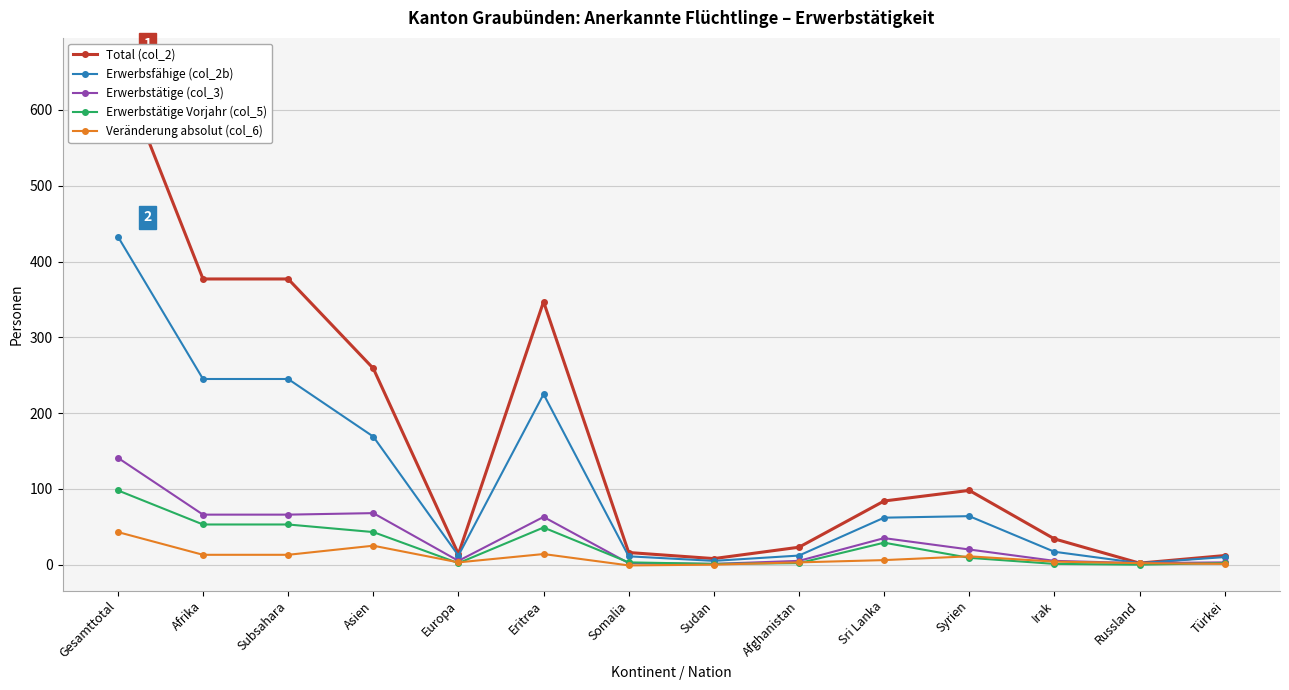

Reading left to right, list all the values displayed in this chart.

Total (col_2): Gesamttotal=662	Afrika=377	Subsahara=377	Asien=259	Europa=14	Eritrea=347	Somalia=16	Sudan=8	Afghanistan=23	Sri Lanka=84	Syrien=98	Irak=34	Russland=2	Türkei=12
Erwerbsfähige (col_2b): Gesamttotal=433	Afrika=245	Subsahara=245	Asien=169	Europa=12	Eritrea=225	Somalia=11	Sudan=5	Afghanistan=12	Sri Lanka=62	Syrien=64	Irak=17	Russland=2	Türkei=10
Erwerbstätige (col_3): Gesamttotal=141	Afrika=66	Subsahara=66	Asien=68	Europa=5	Eritrea=63	Somalia=2	Sudan=1	Afghanistan=5	Sri Lanka=35	Syrien=20	Irak=5	Russland=2	Türkei=3
Erwerbstätige Vorjahr (col_5): Gesamttotal=98	Afrika=53	Subsahara=53	Asien=43	Europa=2	Eritrea=49	Somalia=3	Sudan=1	Afghanistan=2	Sri Lanka=29	Syrien=9	Irak=1	Russland=0	Türkei=2
Veränderung absolut (col_6): Gesamttotal=43	Afrika=13	Subsahara=13	Asien=25	Europa=3	Eritrea=14	Somalia=-1	Sudan=0	Afghanistan=3	Sri Lanka=6	Syrien=11	Irak=4	Russland=2	Türkei=1